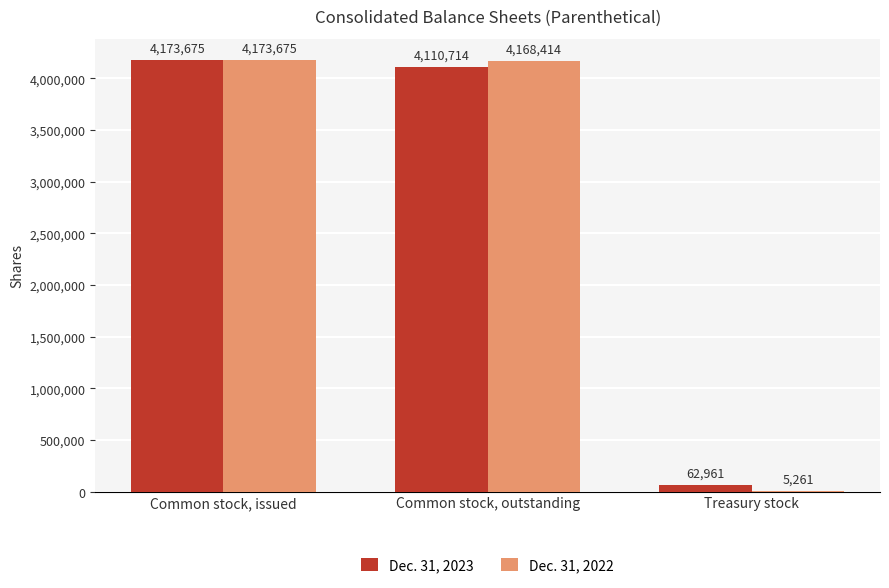

At which label does Dec. 31, 2022 first exceed 4168414?

Common stock, issued